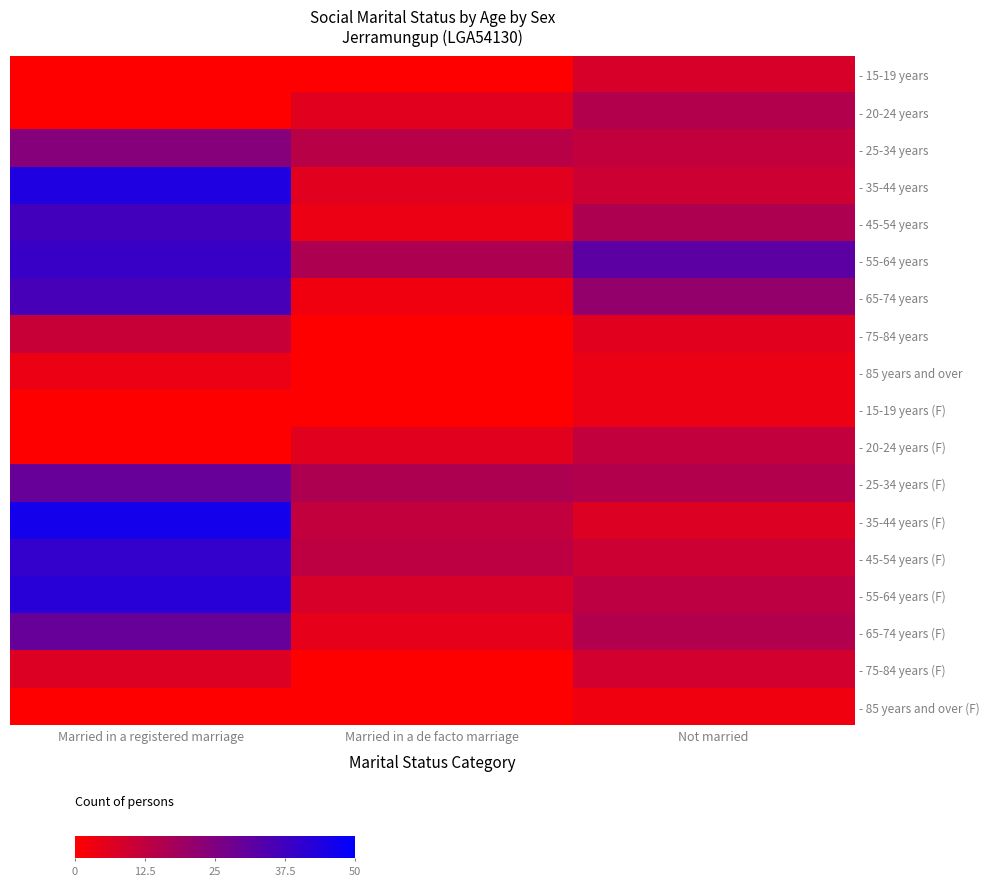

Between Married in a de facto marriage and Married in a registered marriage, which is larger?

Married in a de facto marriage